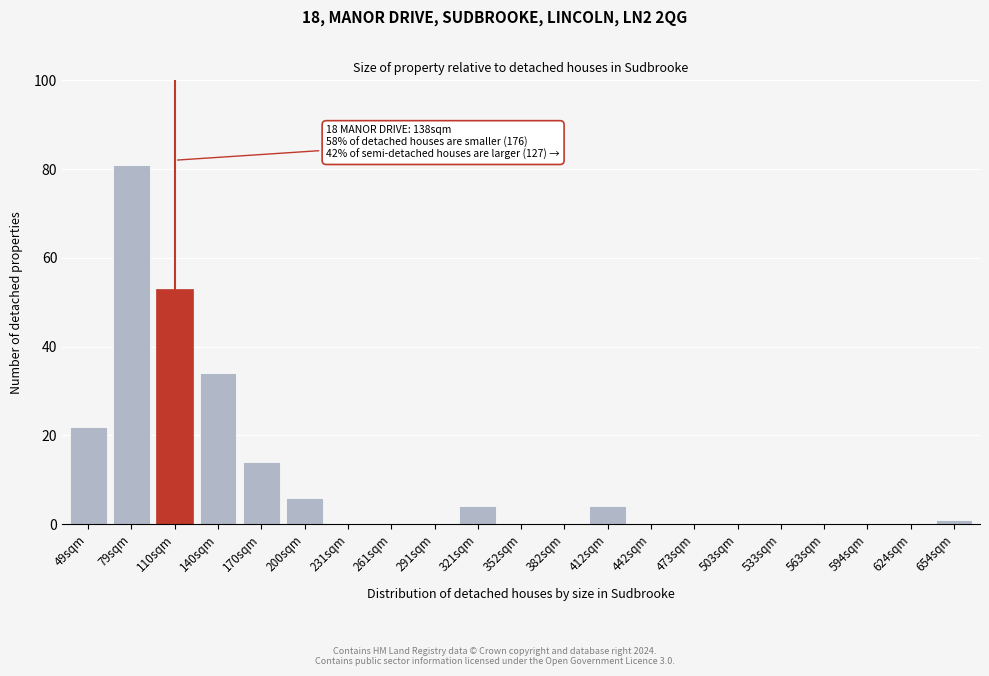

Reading right to left, what are all the values shown in this chart?

654sqm=1	624sqm=0	594sqm=0	563sqm=0	533sqm=0	503sqm=0	473sqm=0	442sqm=0	412sqm=4	382sqm=0	352sqm=0	321sqm=4	291sqm=0	261sqm=0	231sqm=0	200sqm=6	170sqm=14	140sqm=34	110sqm=53	79sqm=81	49sqm=22